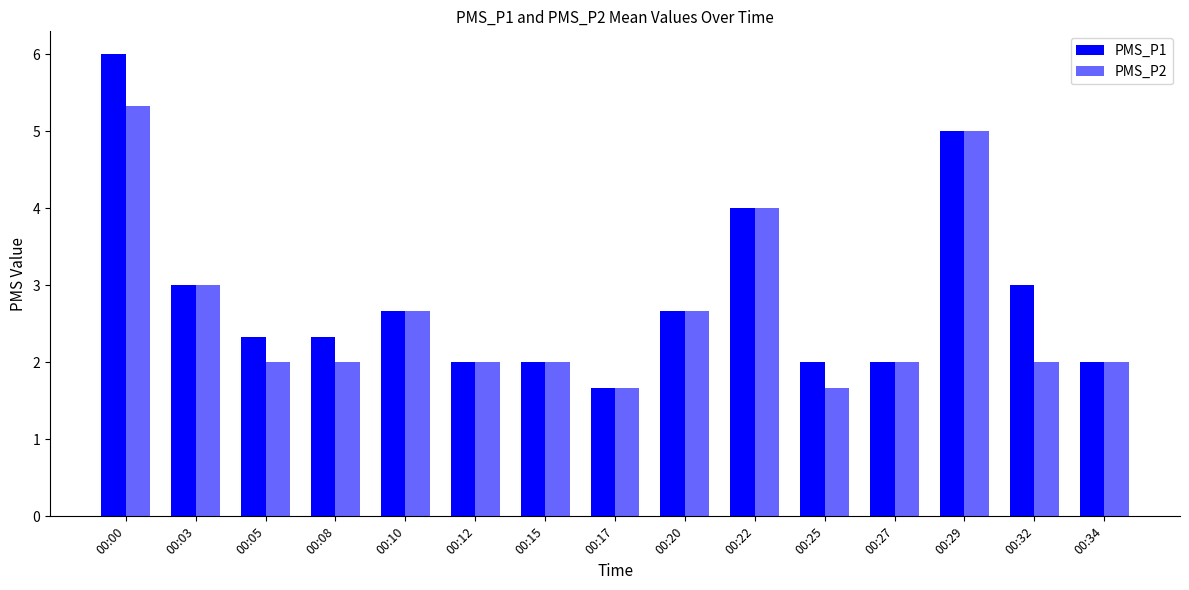

Reading left to right, transcribe all the data shown in this chart.

PMS_P1: 6.0	3.0	2.3	2.3	2.7	2.0	2.0	1.7	2.7	4.0	2.0	2.0	5.0	3.0	2.0
PMS_P2: 5.3	3.0	2.0	2.0	2.7	2.0	2.0	1.7	2.7	4.0	1.7	2.0	5.0	2.0	2.0